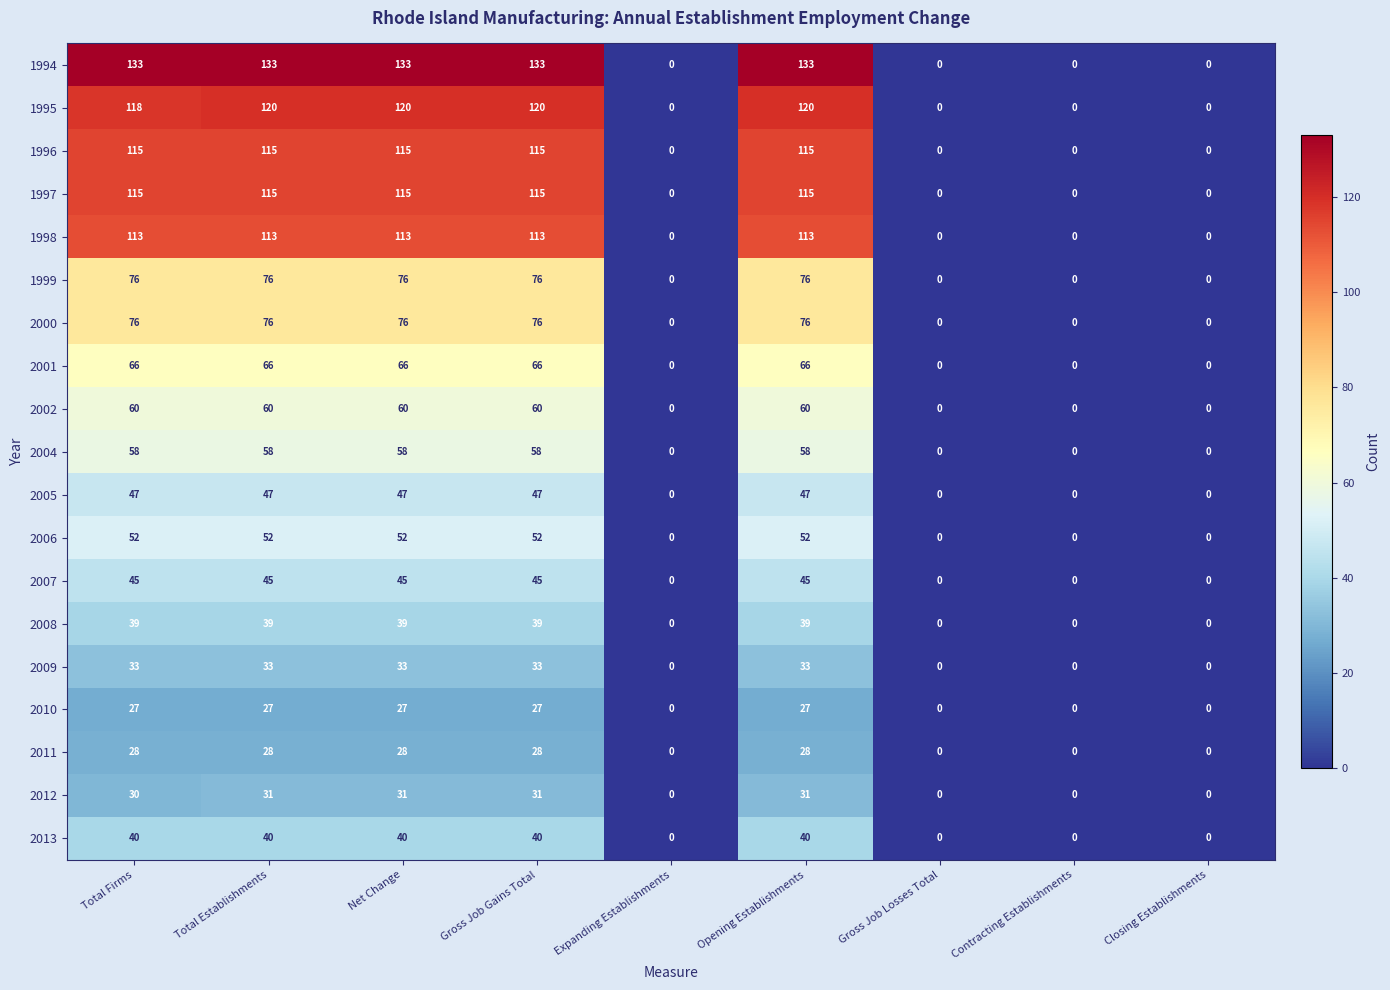

What is the sum of the 2008 values at Contracting Establishments and Total Establishments?

39